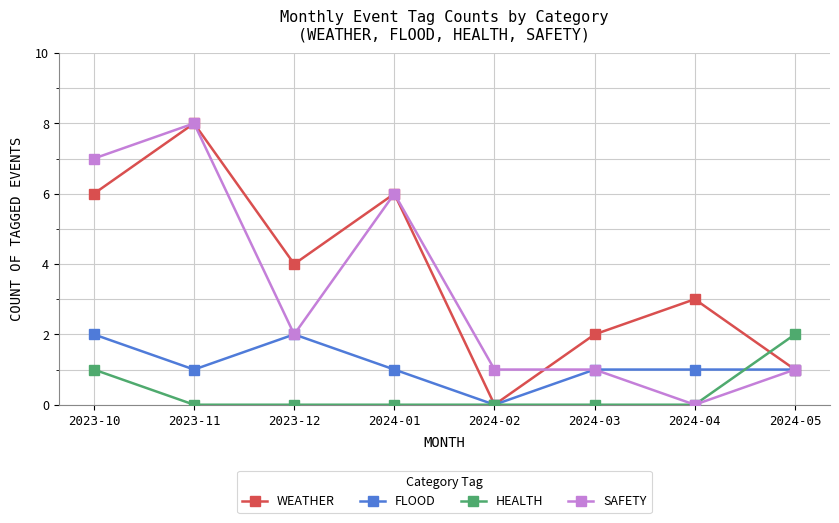

Between 2024-01 and 2024-03, which series saw the biggest shift?

SAFETY